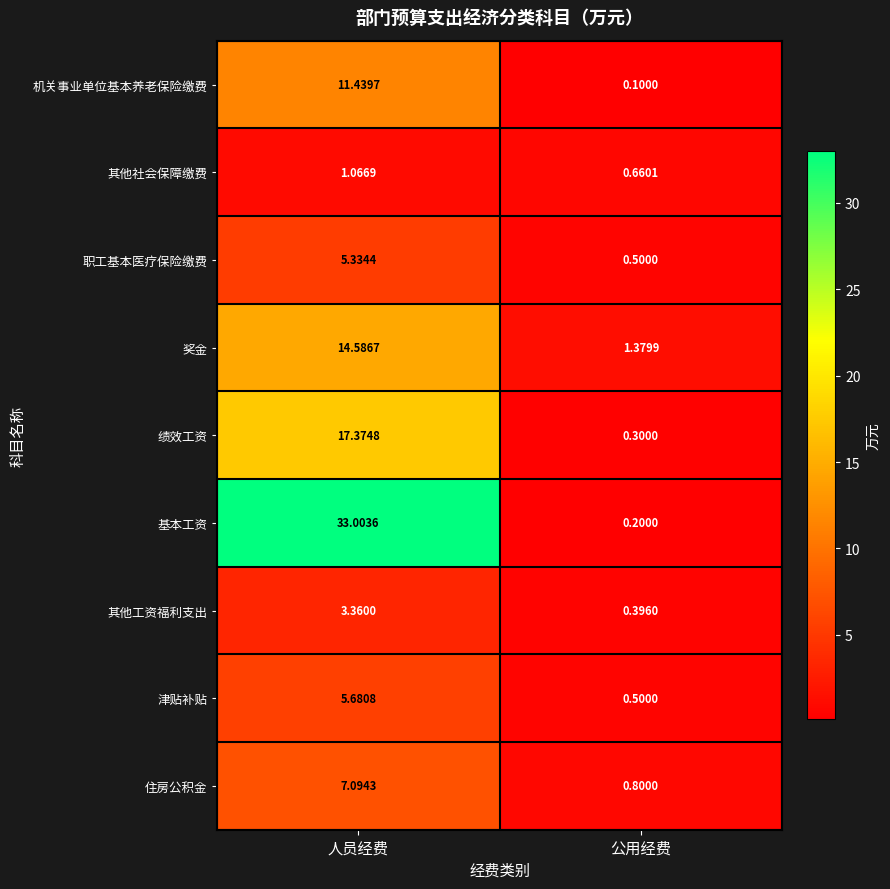

At which category does the chart reach its minimum across all series?

公用经费